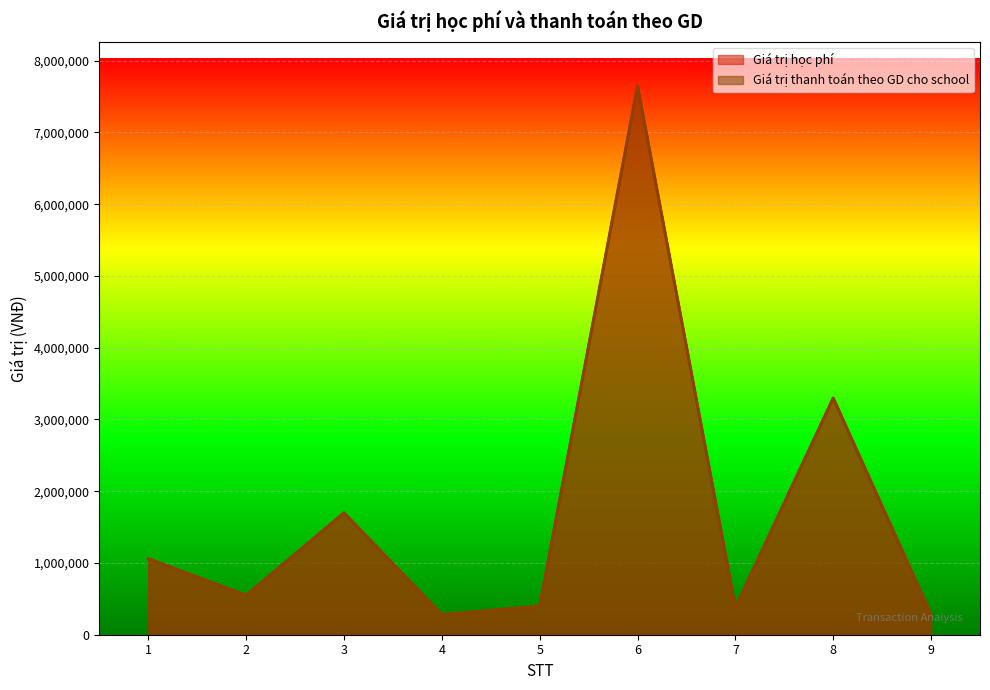

True or false: Giá trị thanh toán theo GD cho school and Giá trị học phí cross at least once.

False